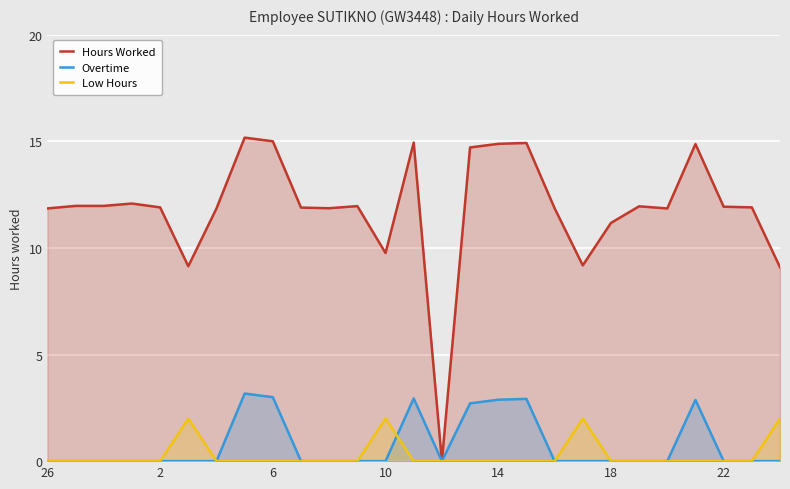

The Overtime series shows 2.9 at 17. True or false?

True